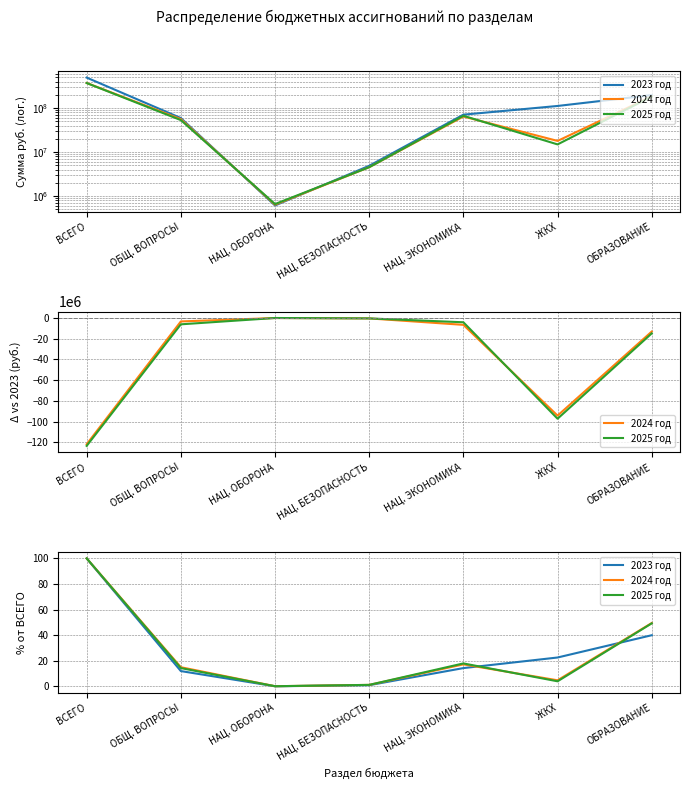

At which category is the sum across all series the highest?

ВСЕГО